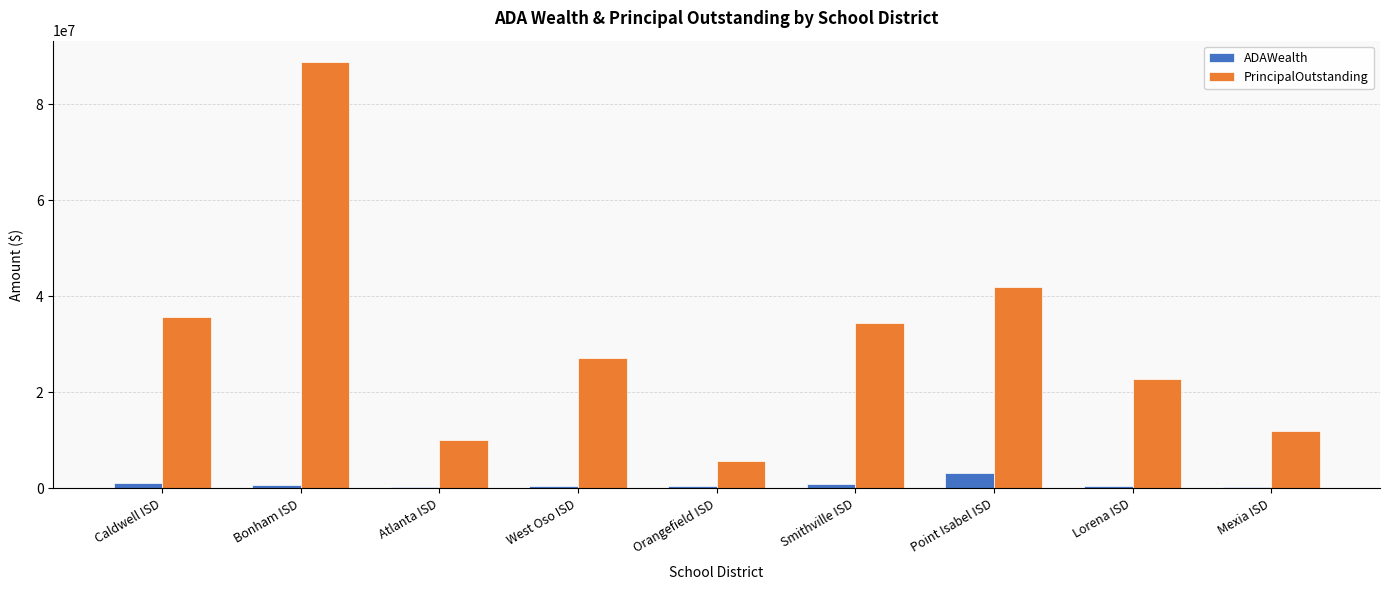

At which category does the chart reach its peak across all series?

Bonham ISD